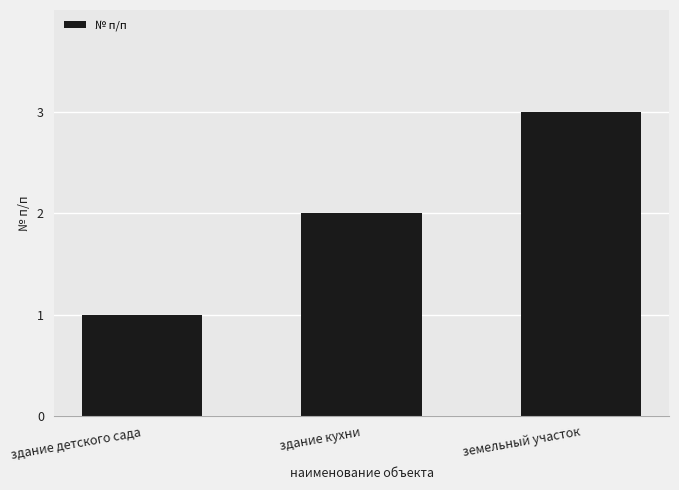

What is the change in value from здание детского сада to земельный участок?

+2